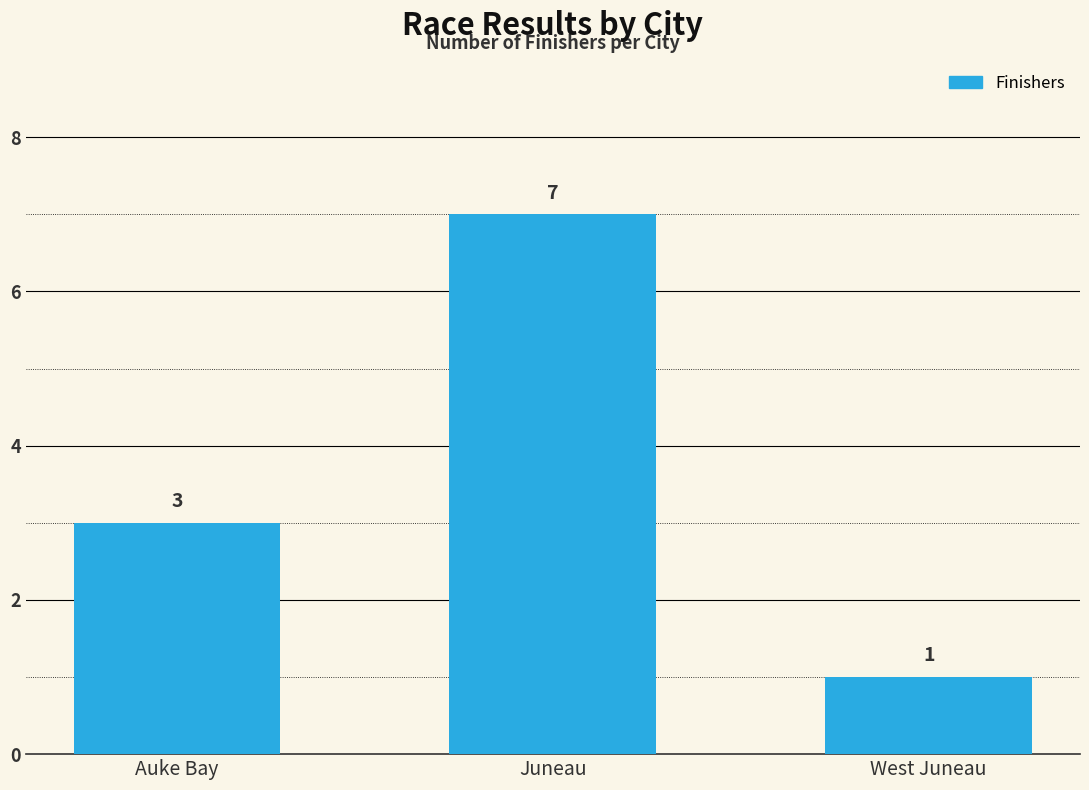

What is the minimum value shown in the chart?

1